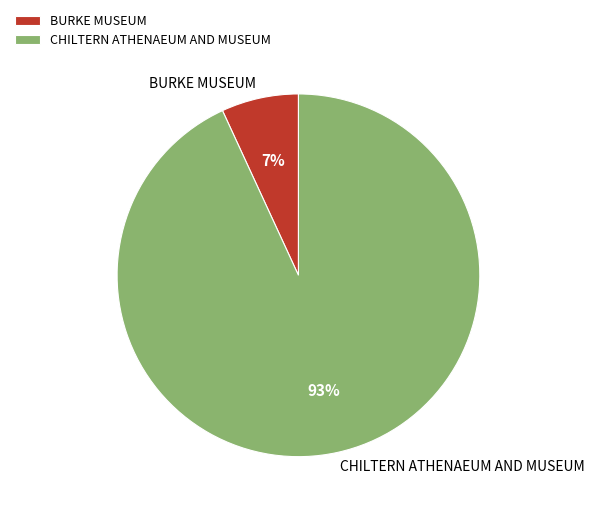

Rank the categories by value from highest to lowest.

CHILTERN ATHENAEUM AND MUSEUM, BURKE MUSEUM